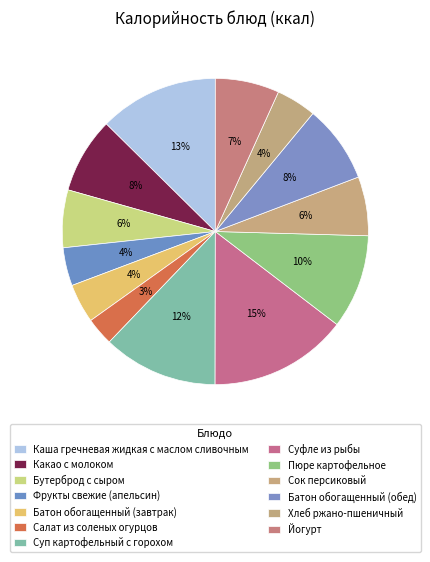

Count the number of slices in the pie.

13